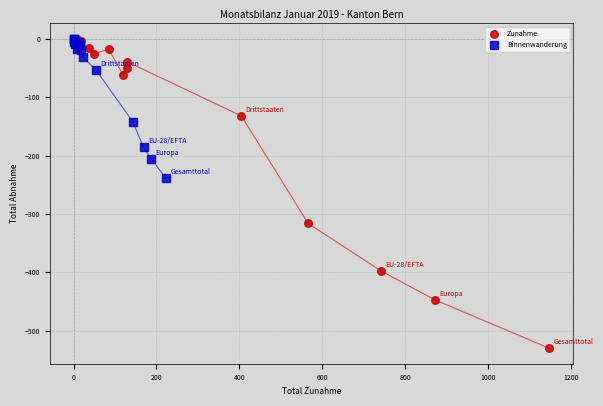

Which series reaches the minimum Y coordinate?

Zunahme